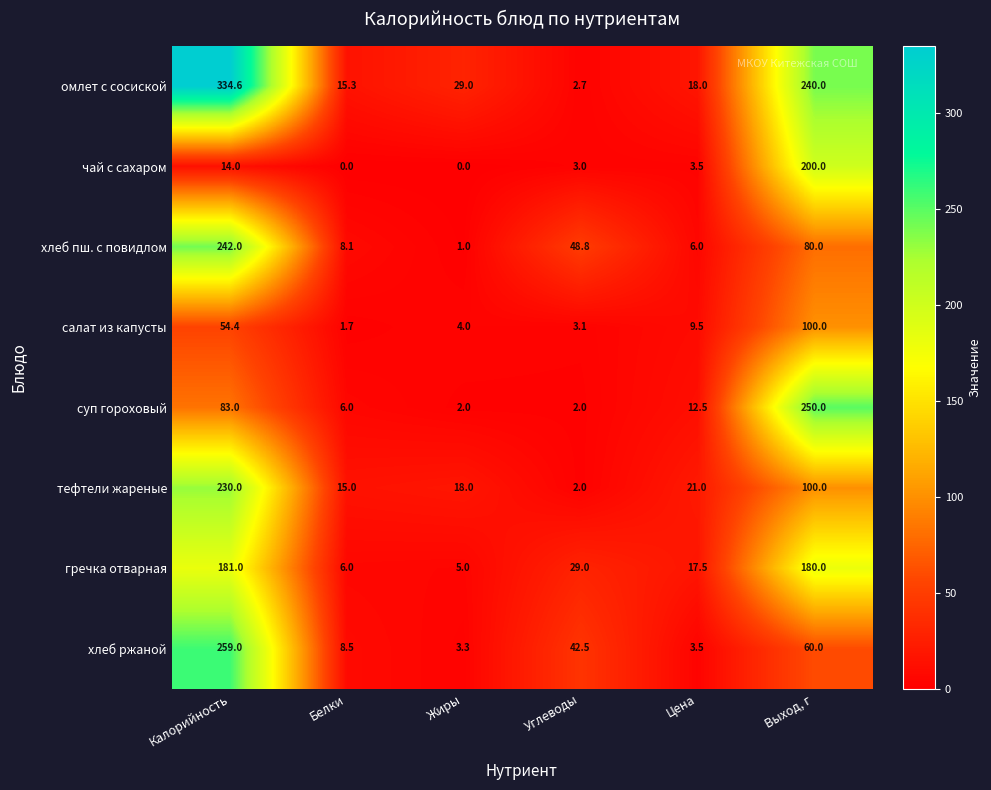

Where does the хлеб ржаной series first go above 42?

Калорийность